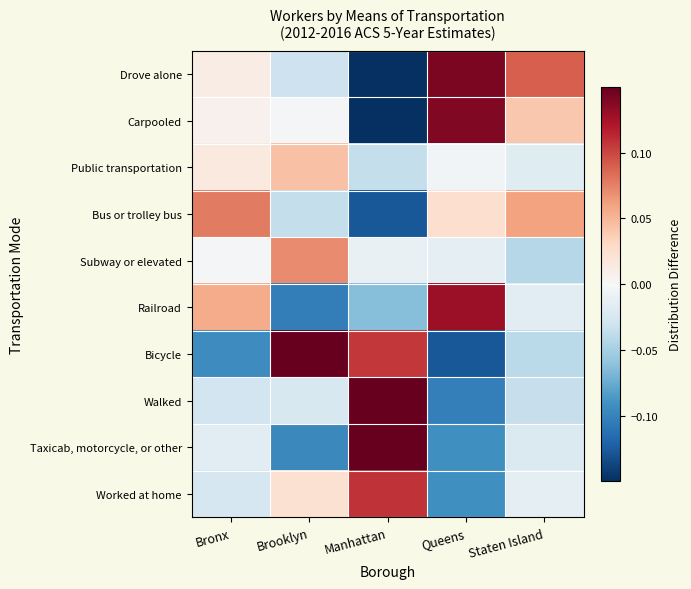

Reading left to right, list all the values displayed in this chart.

Drove alone: Bronx=0.0	Brooklyn=-0.0	Manhattan=-0.2	Queens=0.1	Staten Island=0.1
Carpooled: Bronx=0.0	Brooklyn=-0.0	Manhattan=-0.2	Queens=0.1	Staten Island=0.0
Public transportation: Bronx=0.0	Brooklyn=0.0	Manhattan=-0.0	Queens=-0.0	Staten Island=-0.0
Bus or trolley bus: Bronx=0.1	Brooklyn=-0.0	Manhattan=-0.1	Queens=0.0	Staten Island=0.1
Subway or elevated: Bronx=-0.0	Brooklyn=0.1	Manhattan=-0.0	Queens=-0.0	Staten Island=-0.0
Railroad: Bronx=0.1	Brooklyn=-0.1	Manhattan=-0.1	Queens=0.1	Staten Island=-0.0
Bicycle: Bronx=-0.1	Brooklyn=0.2	Manhattan=0.1	Queens=-0.1	Staten Island=-0.0
Walked: Bronx=-0.0	Brooklyn=-0.0	Manhattan=0.2	Queens=-0.1	Staten Island=-0.0
Taxicab, motorcycle, or other: Bronx=-0.0	Brooklyn=-0.1	Manhattan=0.2	Queens=-0.1	Staten Island=-0.0
Worked at home: Bronx=-0.0	Brooklyn=0.0	Manhattan=0.1	Queens=-0.1	Staten Island=-0.0